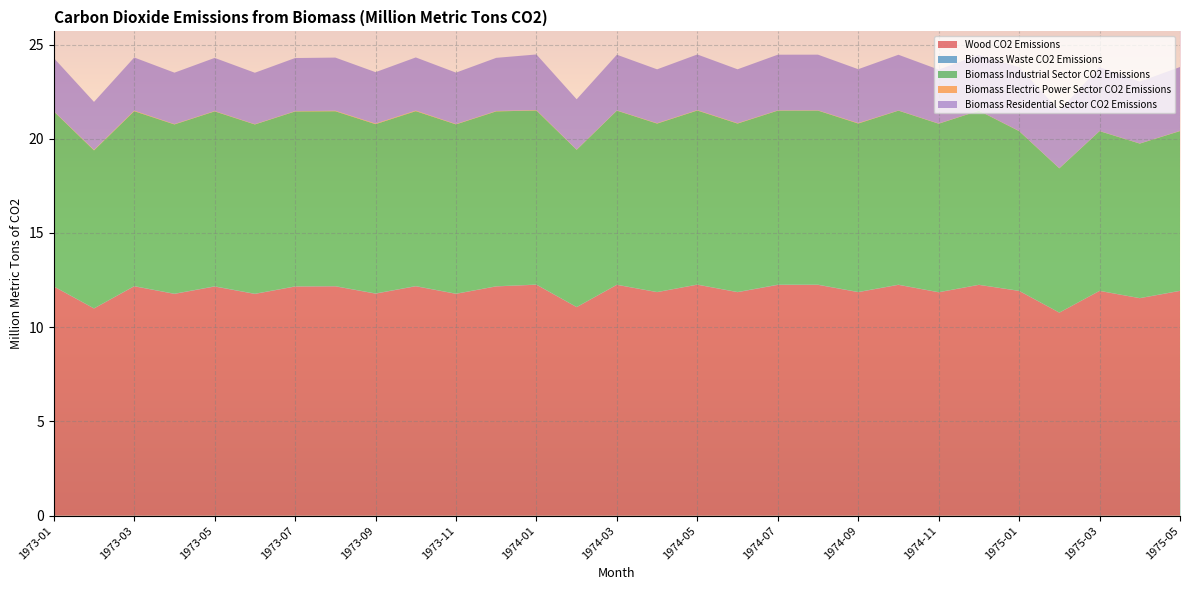

Reading left to right, extract all data points from this chart.

Wood CO2 Emissions: 1973-01=12.2	1973-02=11.0	1973-03=12.2	1973-04=11.8	1973-05=12.2	1973-06=11.8	1973-07=12.2	1973-08=12.2	1973-09=11.8	1973-10=12.2	1973-11=11.8	1973-12=12.2	1974-01=12.3	1974-02=11.1	1974-03=12.2	1974-04=11.9	1974-05=12.3	1974-06=11.9	1974-07=12.2	1974-08=12.2	1974-09=11.9	1974-10=12.2	1974-11=11.9	1974-12=12.2	1975-01=11.9	1975-02=10.8	1975-03=11.9	1975-04=11.5	1975-05=11.9
Biomass Waste CO2 Emissions: 1973-01=0.0	1973-02=0.0	1973-03=0.0	1973-04=0.0	1973-05=0.0	1973-06=0.0	1973-07=0.0	1973-08=0.0	1973-09=0.0	1973-10=0.0	1973-11=0.0	1973-12=0.0	1974-01=0.0	1974-02=0.0	1974-03=0.0	1974-04=0.0	1974-05=0.0	1974-06=0.0	1974-07=0.0	1974-08=0.0	1974-09=0.0	1974-10=0.0	1974-11=0.0	1974-12=0.0	1975-01=0.0	1975-02=0.0	1975-03=0.0	1975-04=0.0	1975-05=0.0
Biomass Industrial Sector CO2 Emissions: 1973-01=9.3	1973-02=8.4	1973-03=9.3	1973-04=9.0	1973-05=9.3	1973-06=9.0	1973-07=9.3	1973-08=9.3	1973-09=9.0	1973-10=9.3	1973-11=9.0	1973-12=9.3	1974-01=9.2	1974-02=8.3	1974-03=9.2	1974-04=8.9	1974-05=9.2	1974-06=8.9	1974-07=9.2	1974-08=9.2	1974-09=8.9	1974-10=9.2	1974-11=8.9	1974-12=9.2	1975-01=8.5	1975-02=7.7	1975-03=8.5	1975-04=8.2	1975-05=8.5
Biomass Electric Power Sector CO2 Emissions: 1973-01=0.0	1973-02=0.0	1973-03=0.0	1973-04=0.0	1973-05=0.0	1973-06=0.0	1973-07=0.0	1973-08=0.0	1973-09=0.0	1973-10=0.0	1973-11=0.0	1973-12=0.0	1974-01=0.0	1974-02=0.0	1974-03=0.0	1974-04=0.0	1974-05=0.0	1974-06=0.0	1974-07=0.0	1974-08=0.0	1974-09=0.0	1974-10=0.0	1974-11=0.0	1974-12=0.0	1975-01=0.0	1975-02=0.0	1975-03=0.0	1975-04=0.0	1975-05=0.0
Biomass Residential Sector CO2 Emissions: 1973-01=2.8	1973-02=2.5	1973-03=2.8	1973-04=2.7	1973-05=2.8	1973-06=2.7	1973-07=2.8	1973-08=2.8	1973-09=2.7	1973-10=2.8	1973-11=2.7	1973-12=2.8	1974-01=3.0	1974-02=2.7	1974-03=3.0	1974-04=2.9	1974-05=3.0	1974-06=2.9	1974-07=3.0	1974-08=3.0	1974-09=2.9	1974-10=3.0	1974-11=2.9	1974-12=3.0	1975-01=3.4	1975-02=3.1	1975-03=3.4	1975-04=3.3	1975-05=3.4